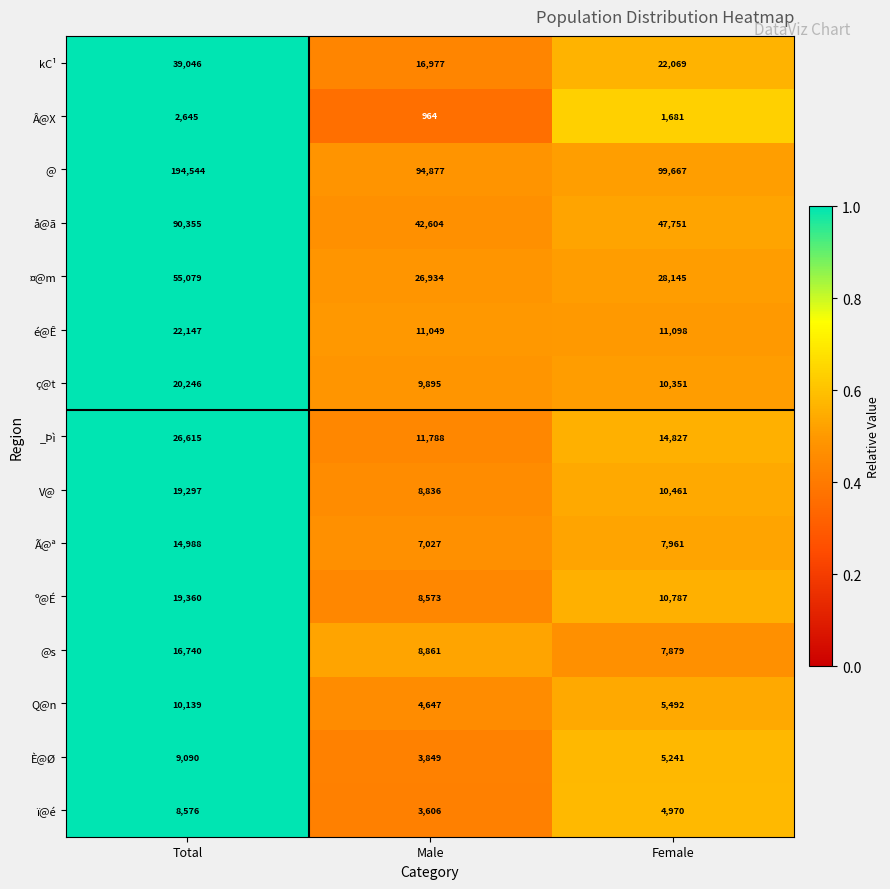

Which series has the widest spread of values?

@